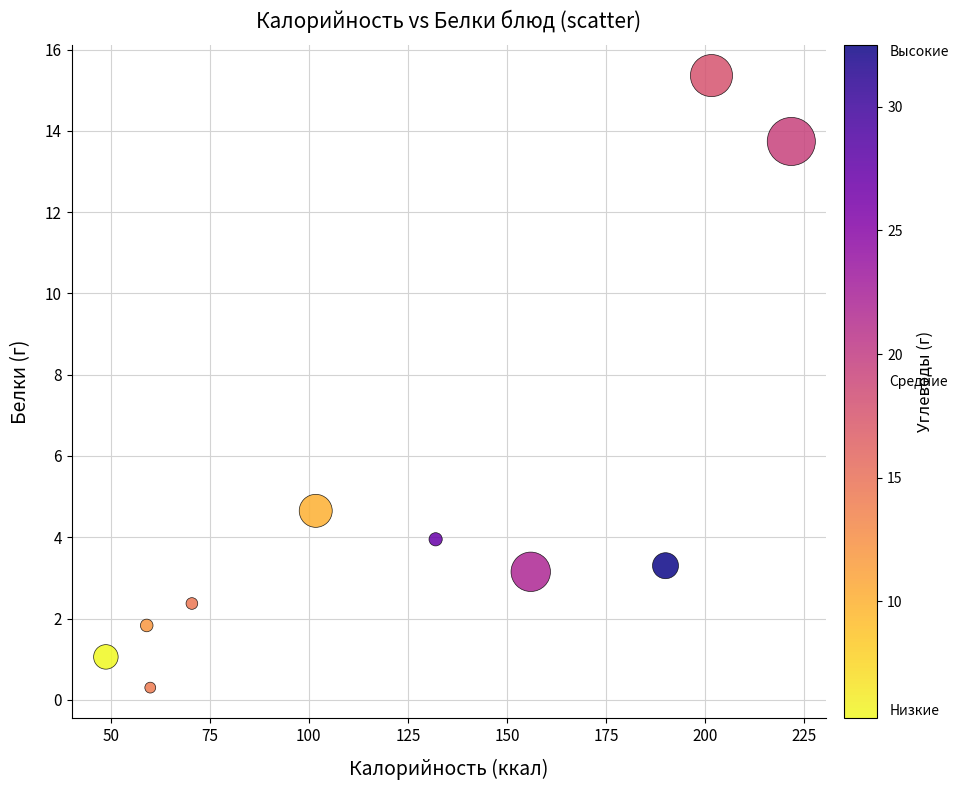

What is the range of X values (max minus min)?

172.9